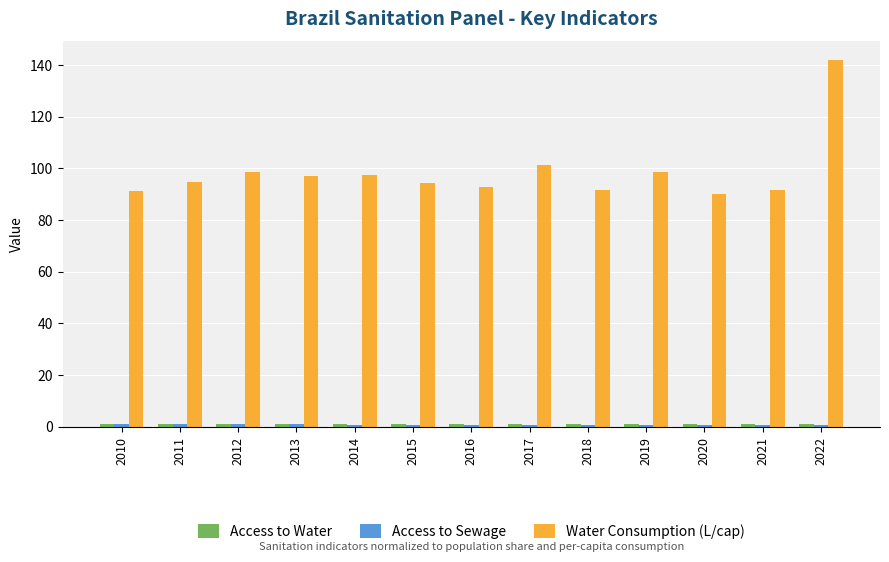

At which category does the chart reach its peak across all series?

2022